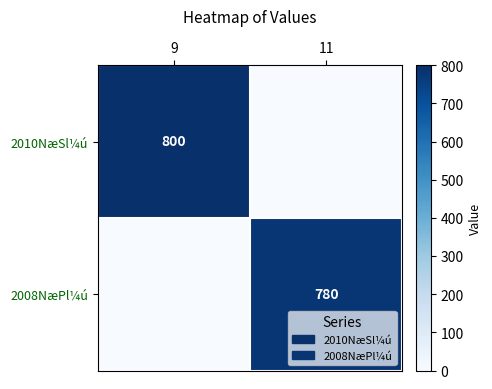

What is the total value across all series at 9?

800